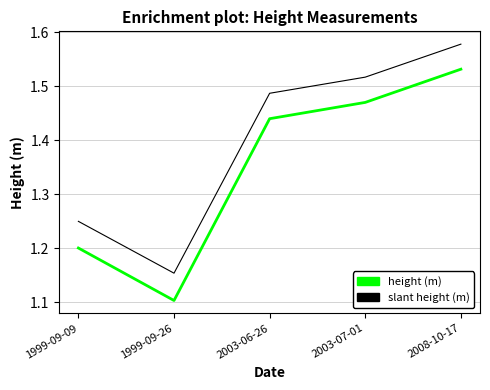

List the series in order of their peak value, lowest first.

height (m), slant height (m)